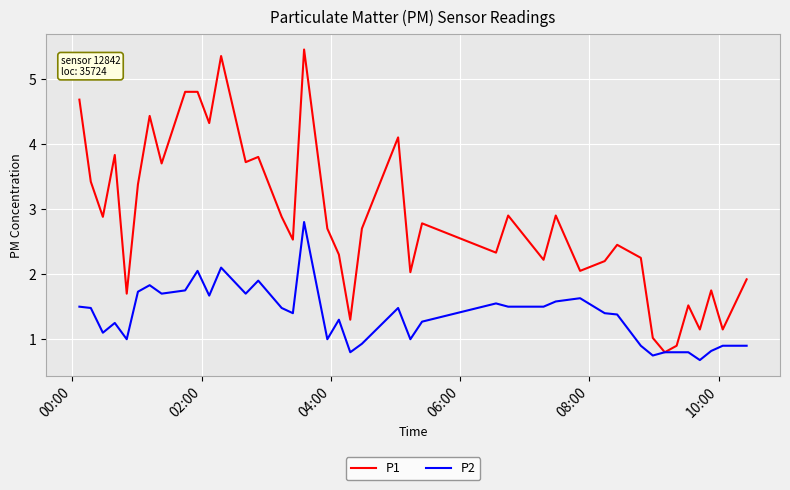

What is the average value of the P2 series?

1.4